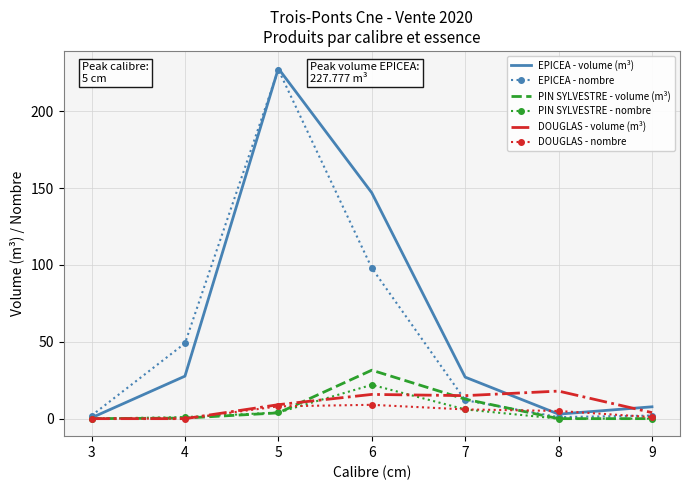

Between 5 and 6, which series saw the biggest shift?

EPICEA - nombre